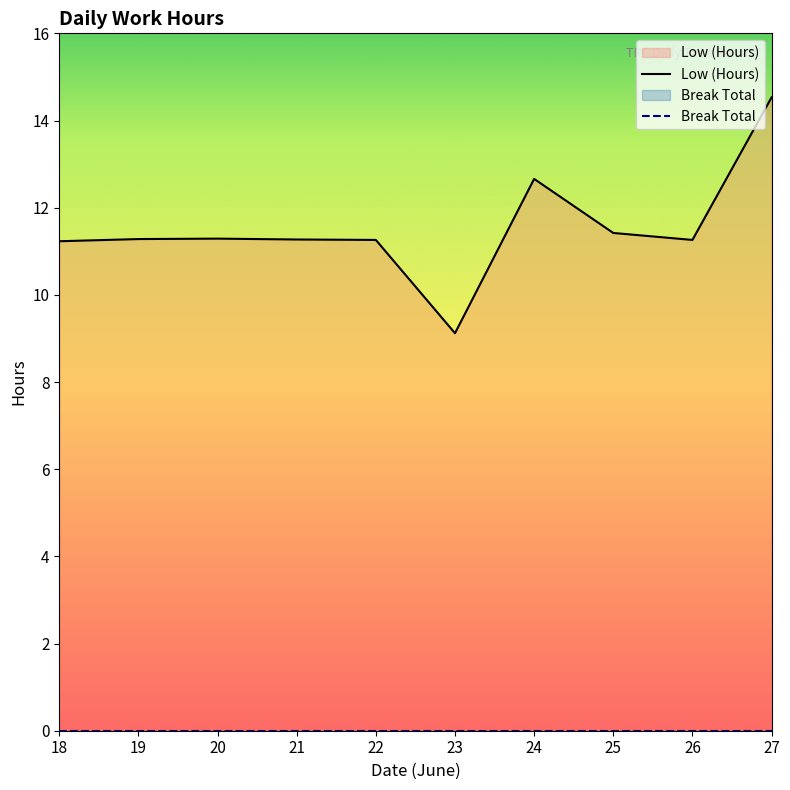

Which series changed the most between 18 and 19?

Low (Hours)